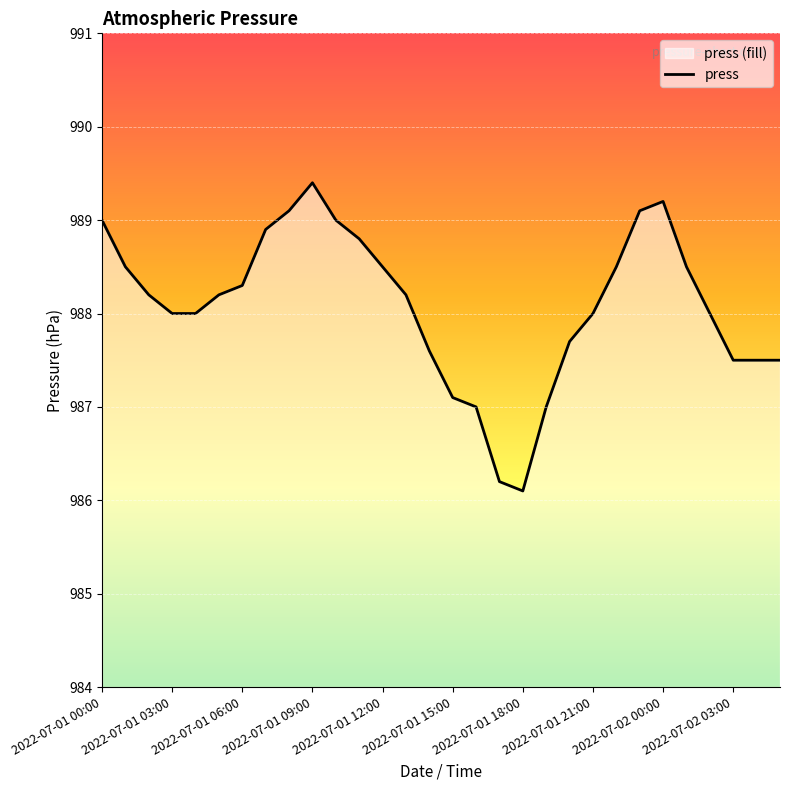

What is the label of the 16th point from the right?

14